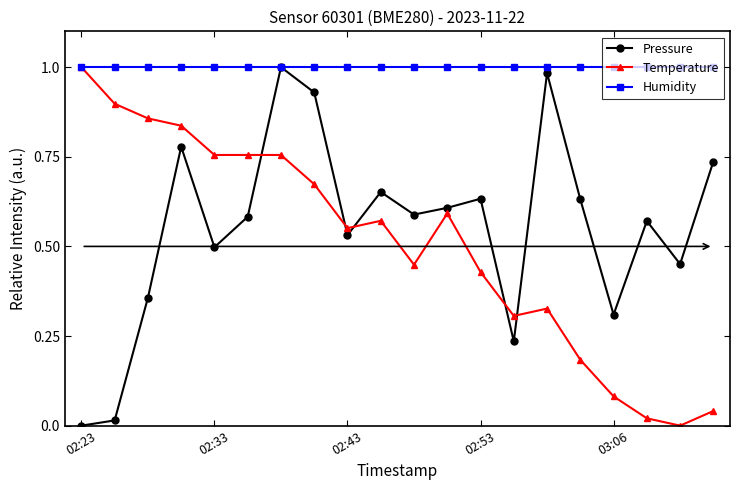

Which series has the largest total across all categories?

Humidity